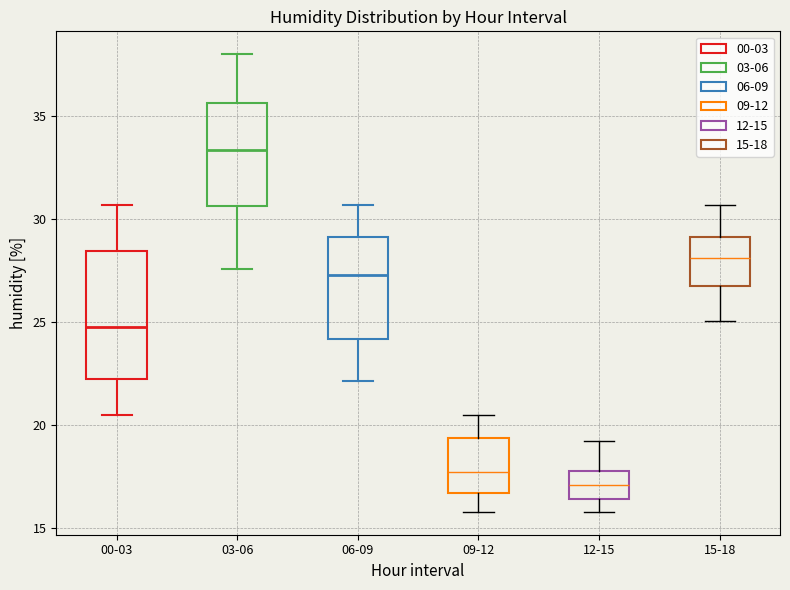

Which box is the tallest, from its lower edge to its upper edge?

00-03